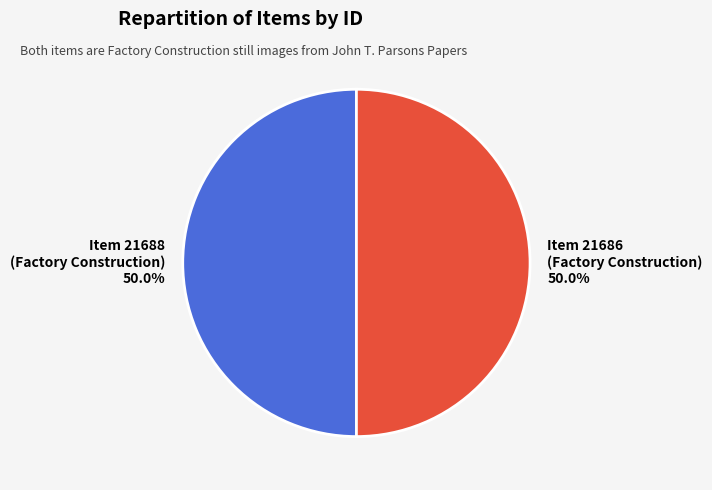

Combined, what portion of the pie is Item 21688 (Factory Construction) and Item 21686 (Factory Construction)?

100.0%